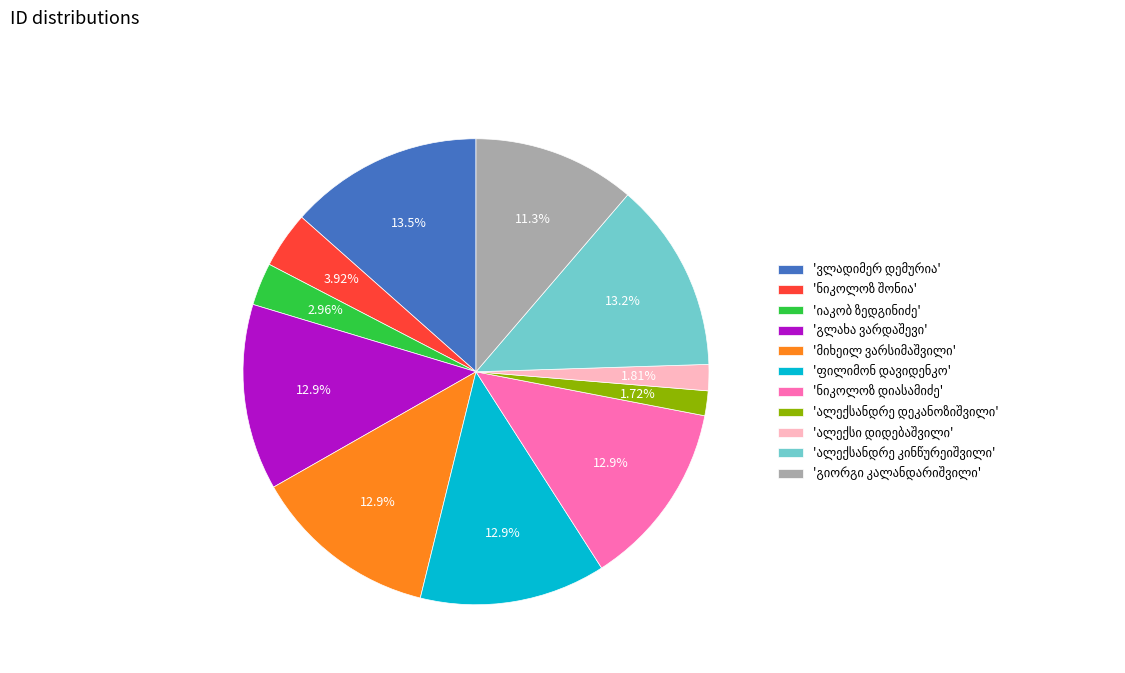

Is there a majority slice in this chart?

No